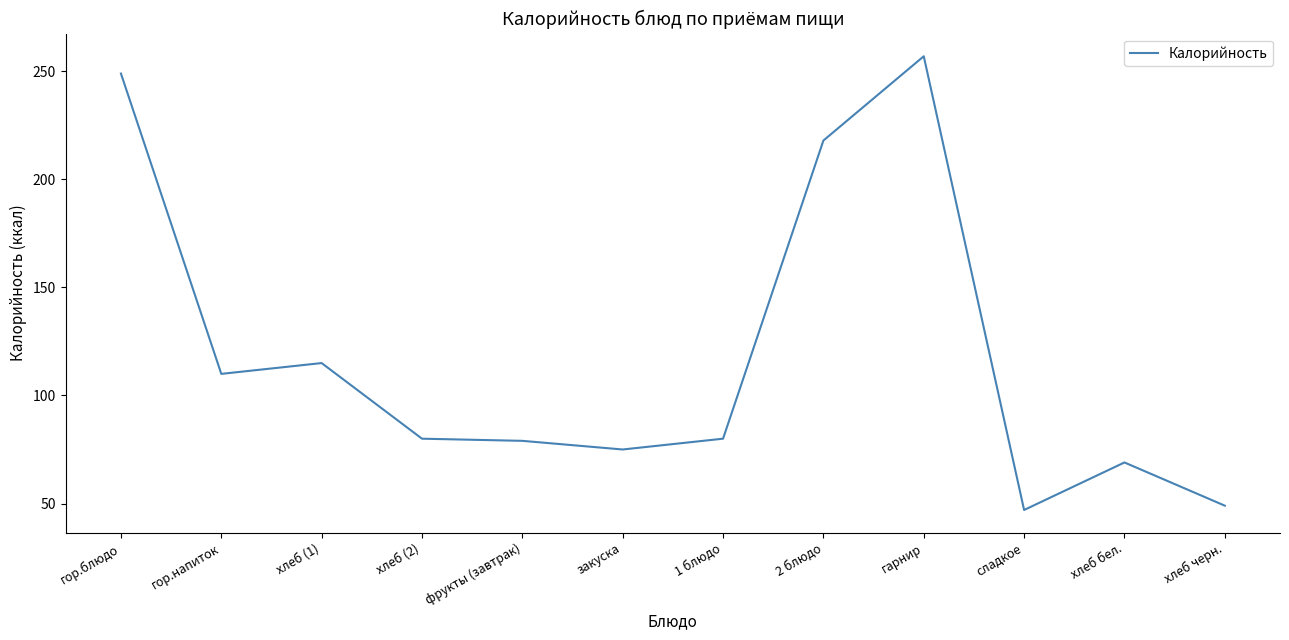

True or false: the data shows 249 at гор.блюдо.

True